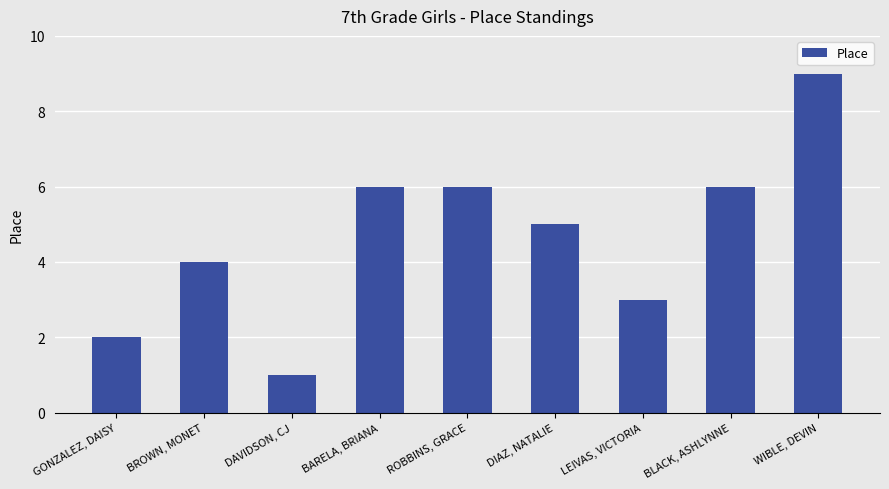

What is the difference between the maximum and second lowest values?

7